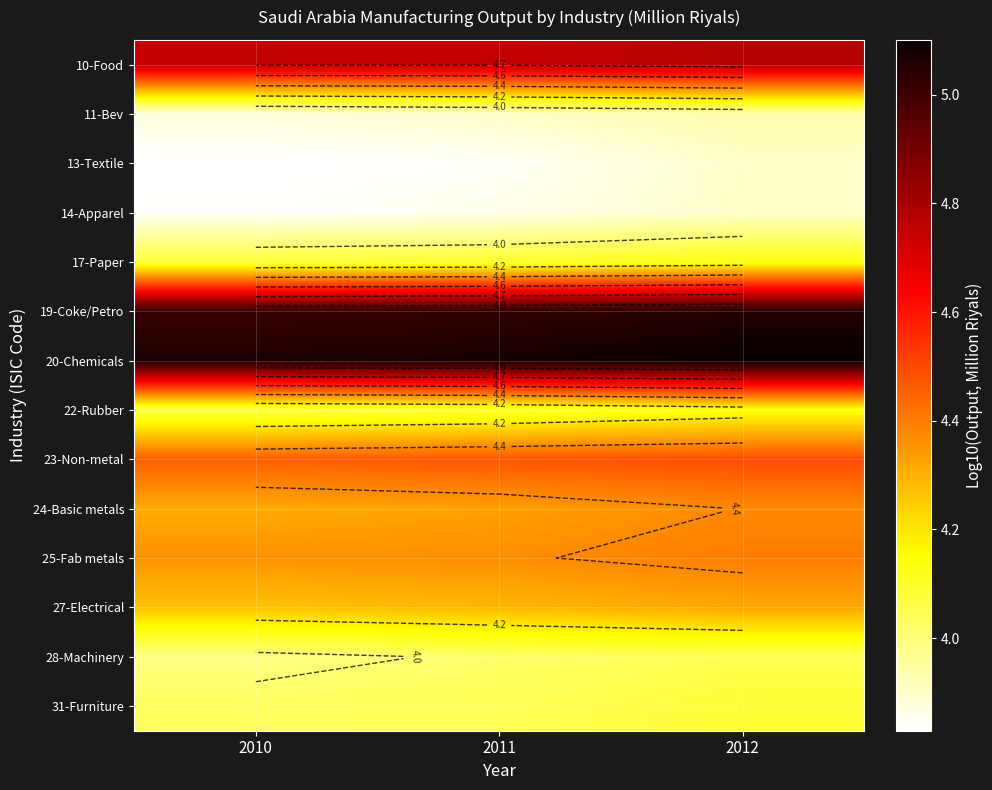

List the labels in order of 25-Fab metals value, smallest first.

2010, 2011, 2012